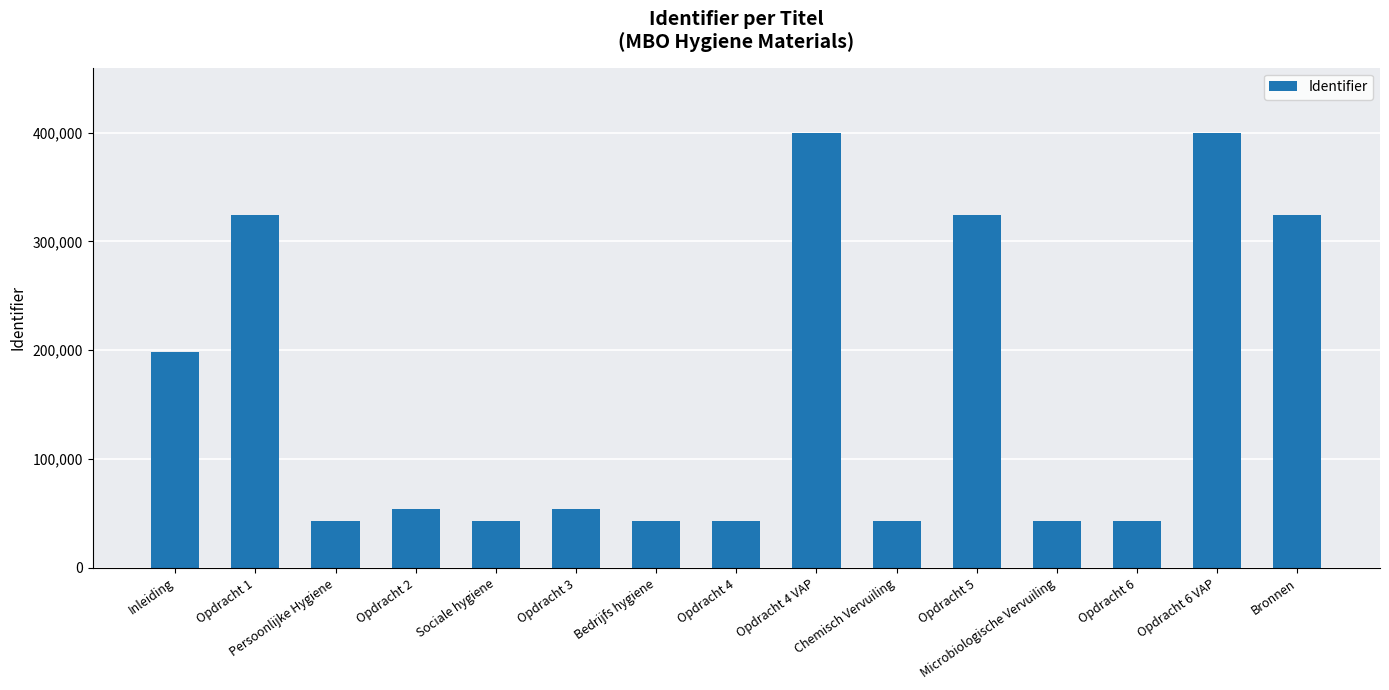

The value at Opdracht 4 VAP is 399753. True or false?

True